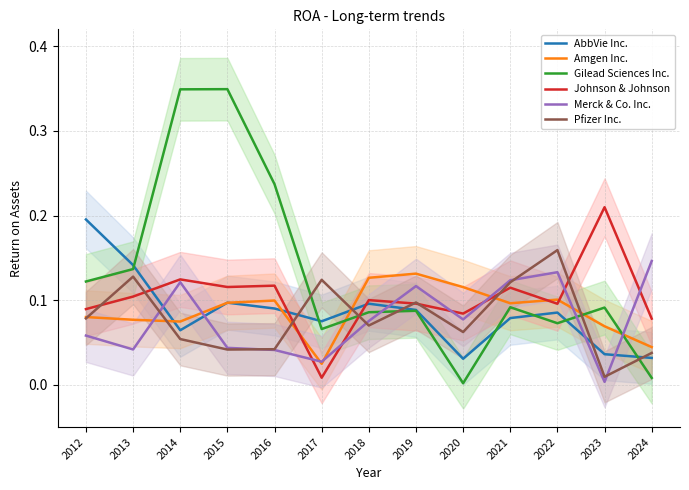

At which category does Gilead Sciences Inc. reach its first local valley?

2017